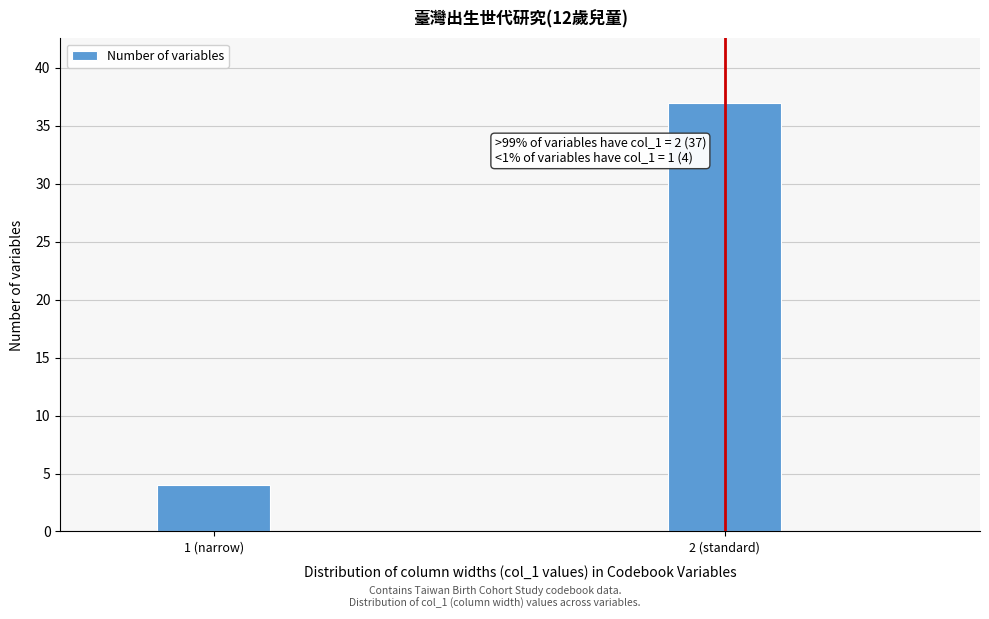

Reading left to right, what are all the values shown in this chart?

4	37